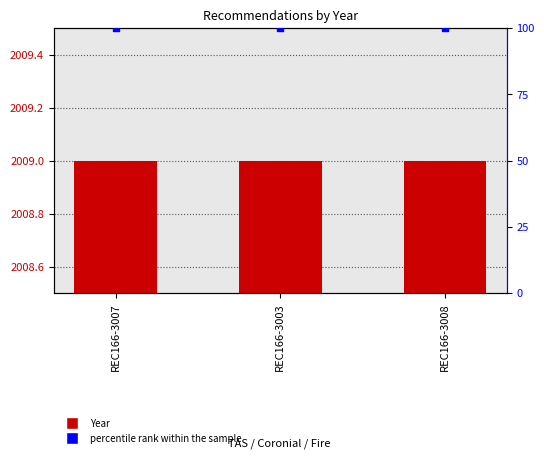

Which series contains the lowest Y value?

percentile rank within the sample